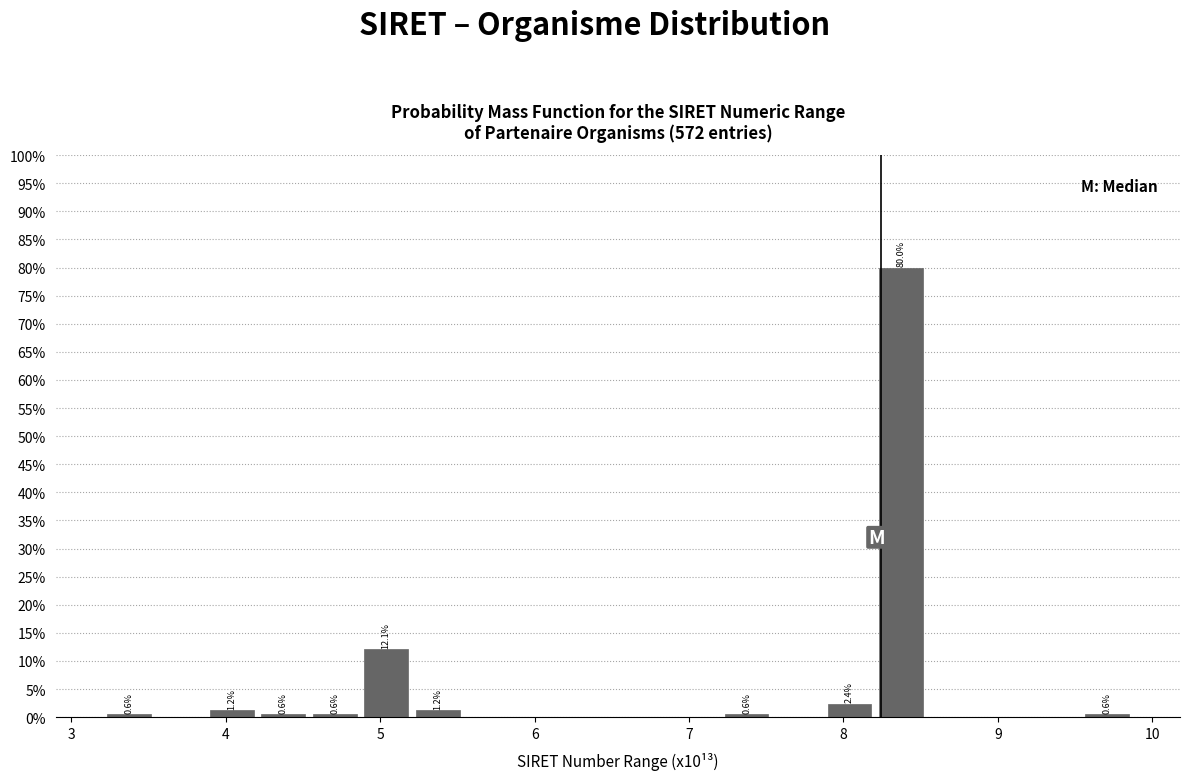

Around what value on the x-axis is the tallest bar? Give the approximate position of its centre, as read against the axis.

8.4